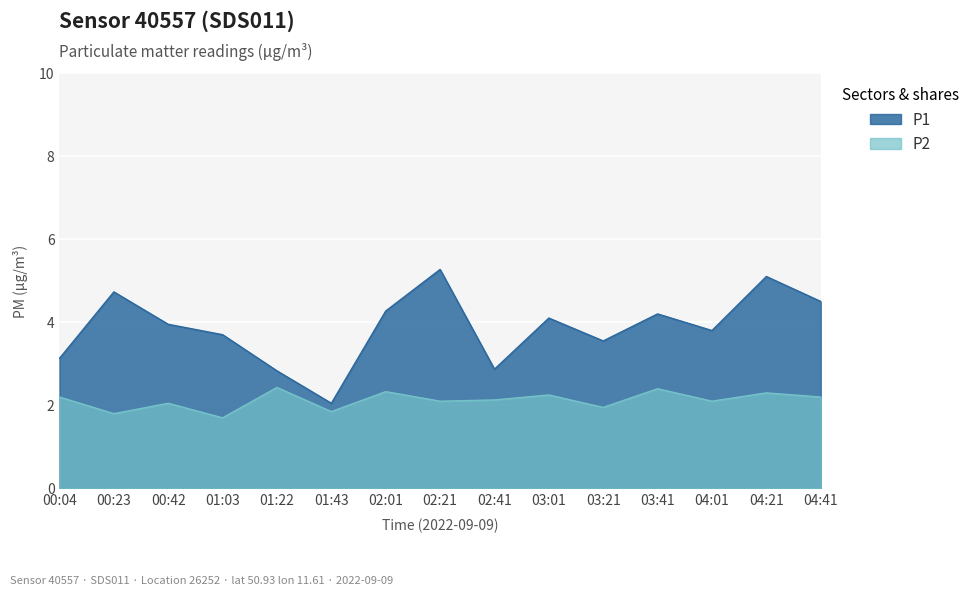

Which series changed the most between 03:21 and 04:21?

P1